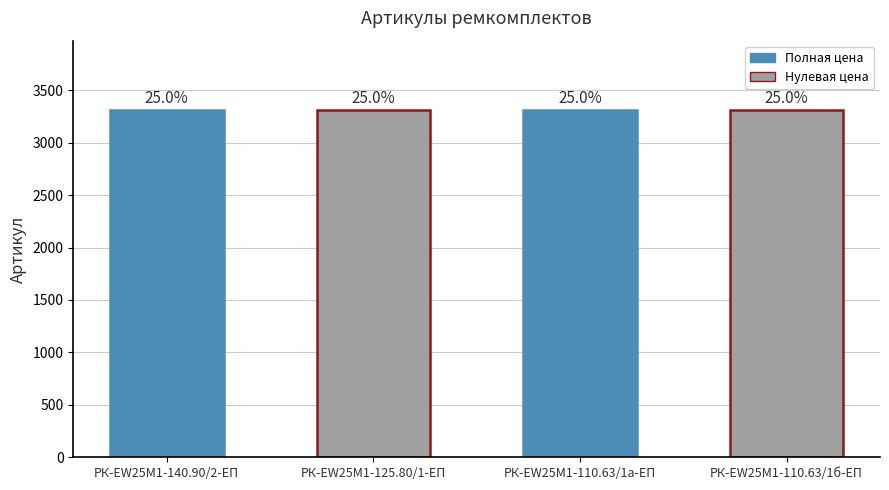

What position from the left is РК-EW25M1-125.80/1-ЕП?

2